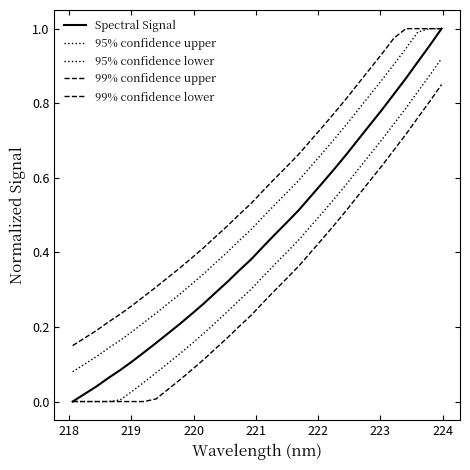

How many lines are shown in the chart?

5